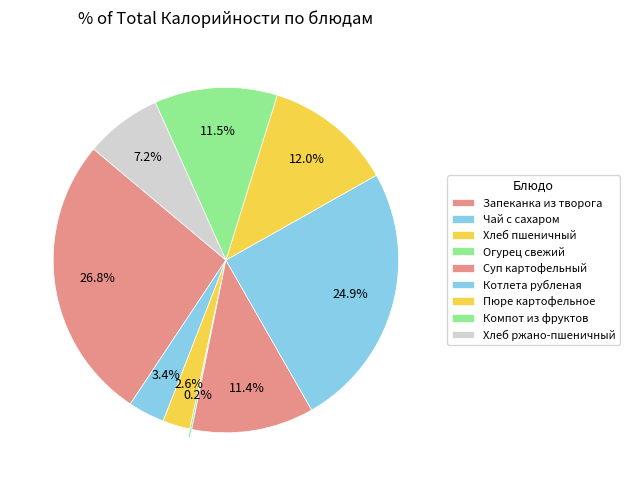

Is it true that Запеканка из творога is 27% of the pie?

True